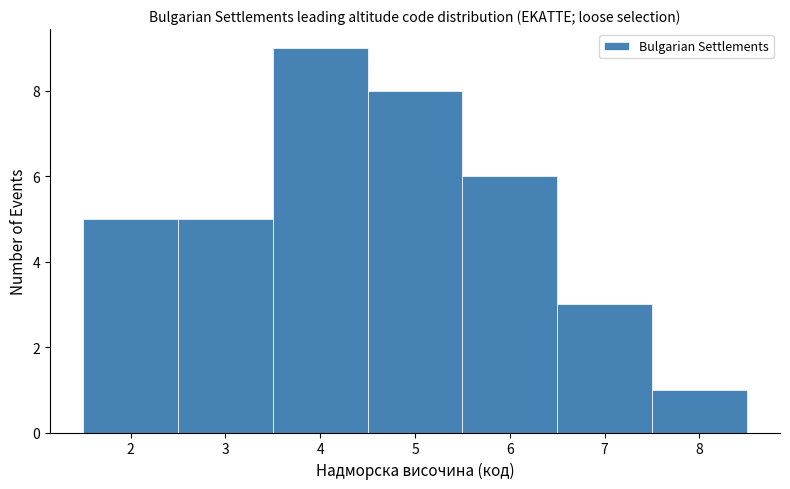

Which range on the x-axis has the tallest bar?

3.5 to 4.5